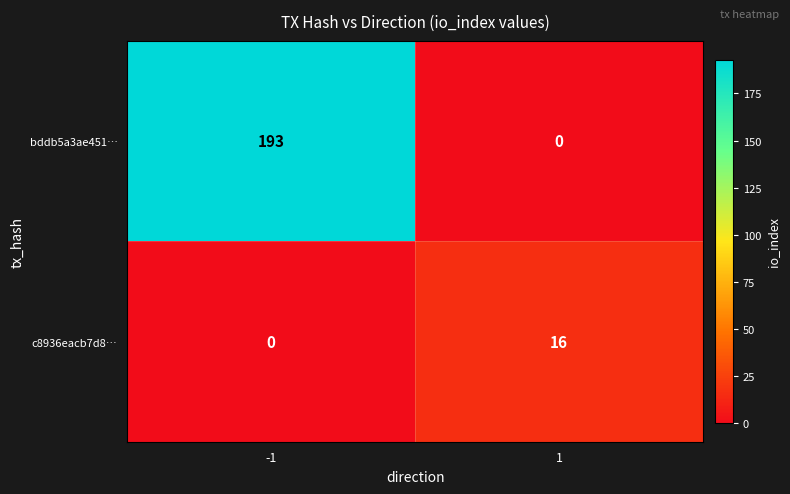

True or false: c8936eacb7d8… has a value of 4 at 1.

False